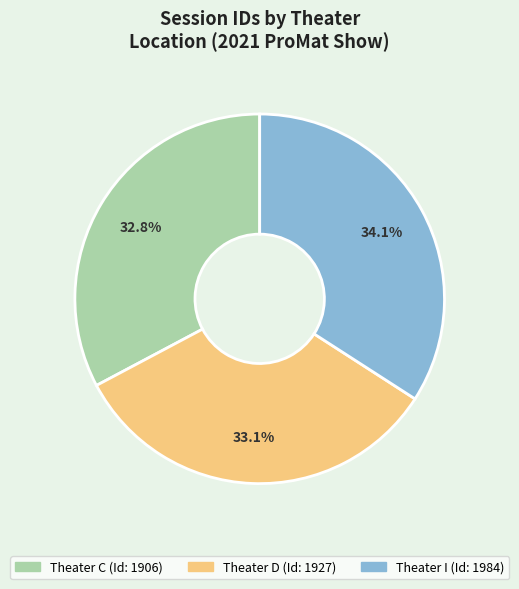

Approximately how many times larger is the value at Theater D compared to Theater I?

1.0